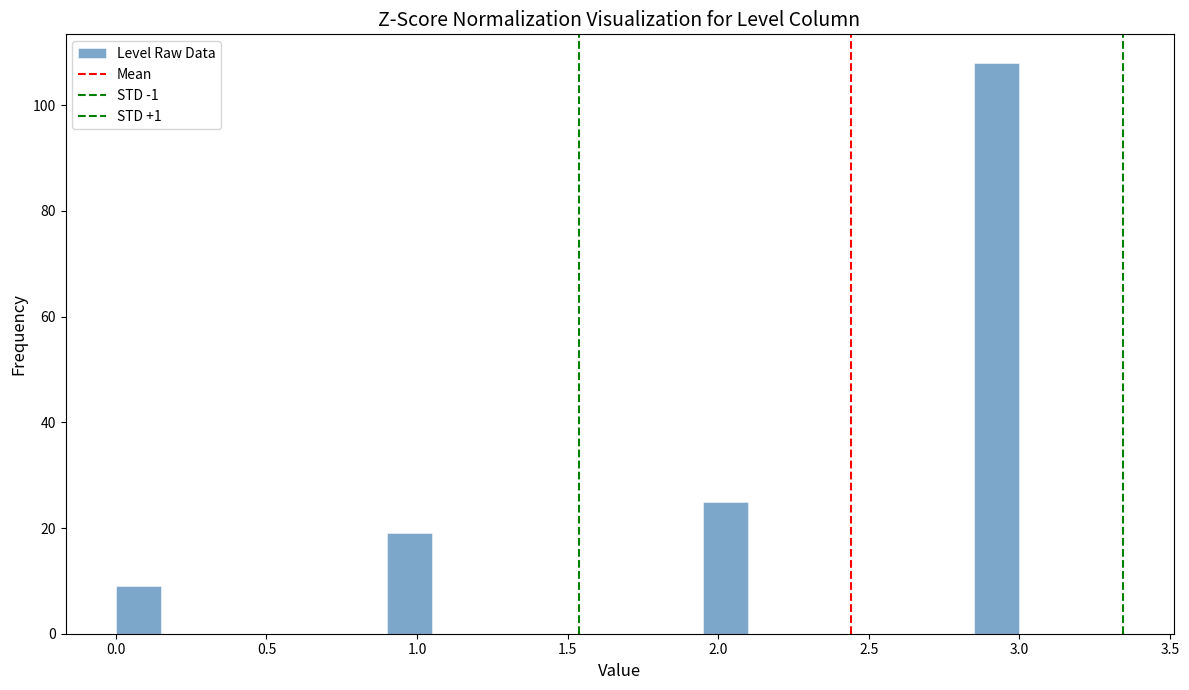

Around what value on the x-axis is the tallest bar? Give the approximate position of its centre, as read against the axis.

2.95